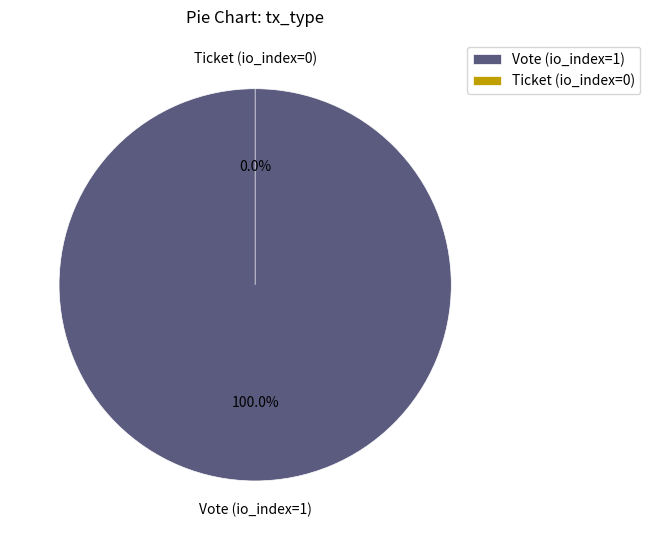

How many segments does this pie chart have?

2